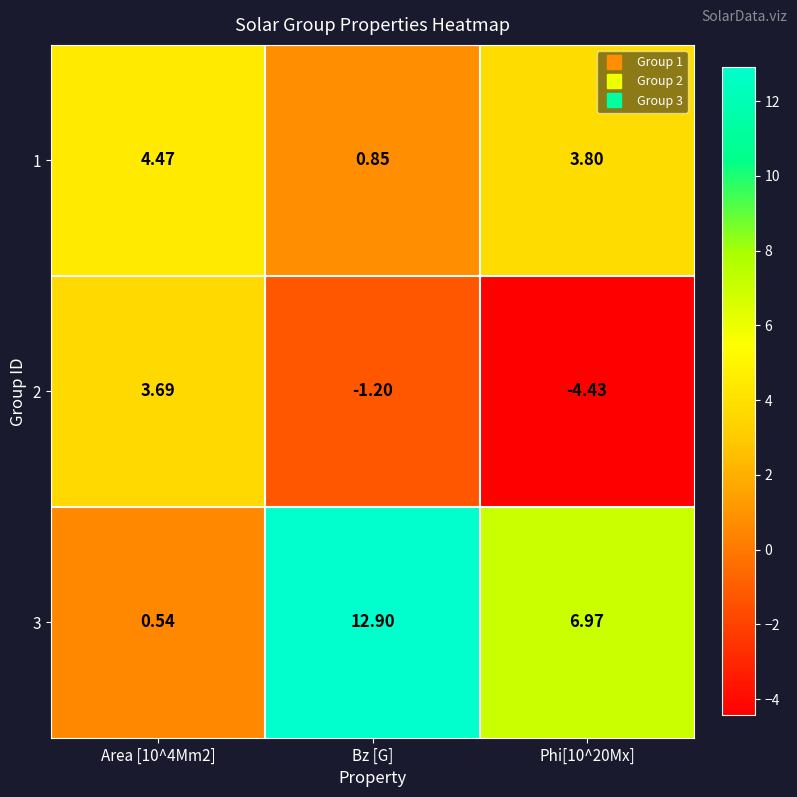

Which label corresponds to the largest value in the chart?

Bz [G]